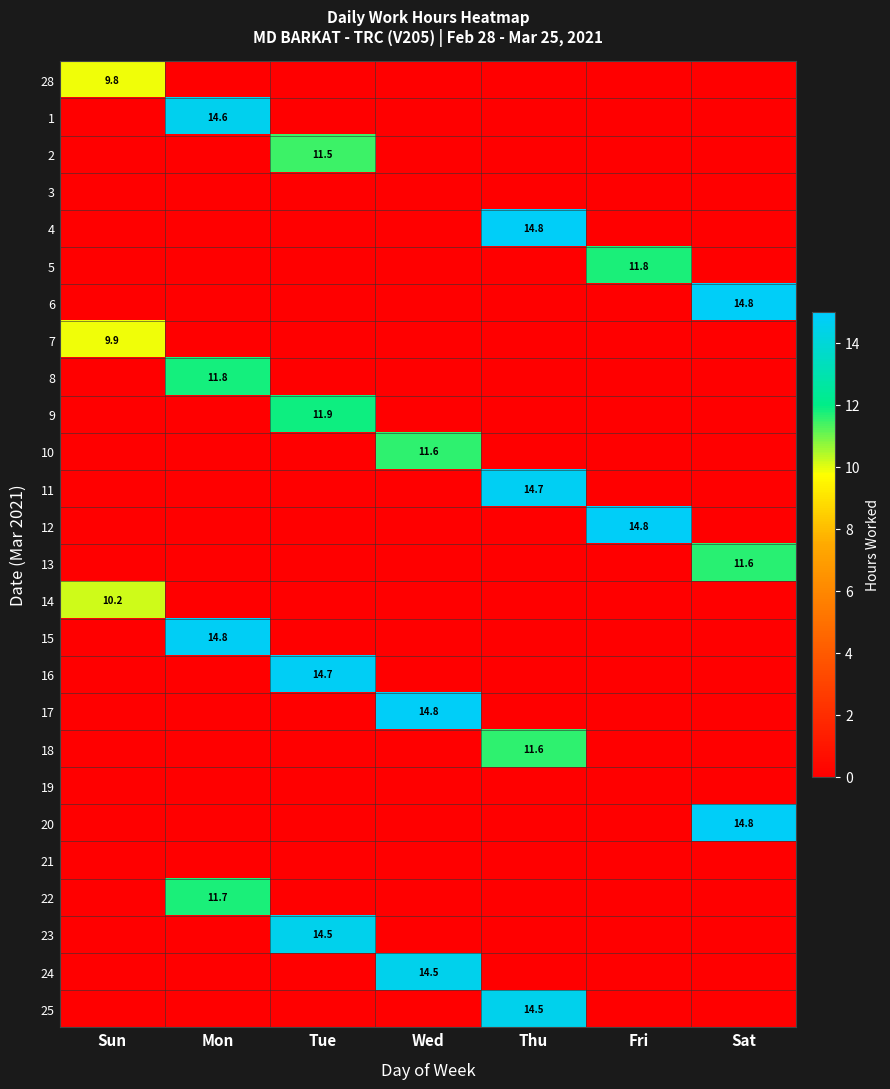

How many values in the 25 series exceed 0?

1